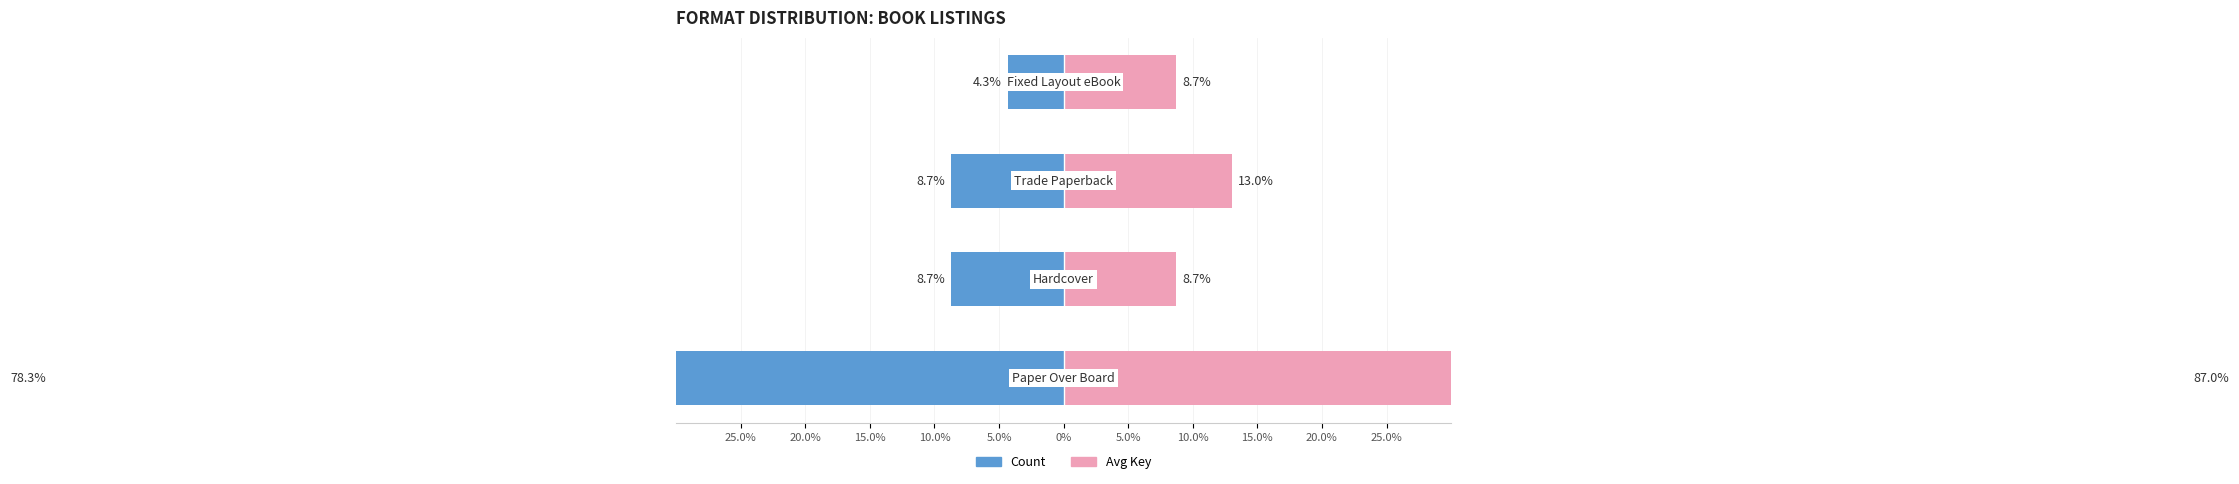

What is the approximate value of Avg Key at 10.0%?

8.7